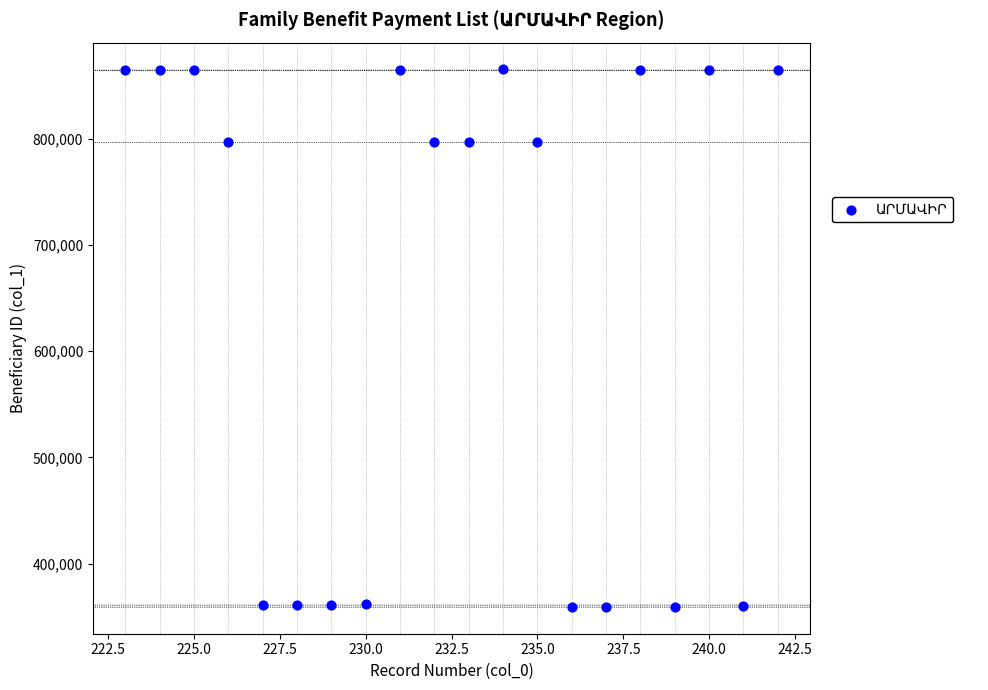

What is the range of X values (max minus min)?

19